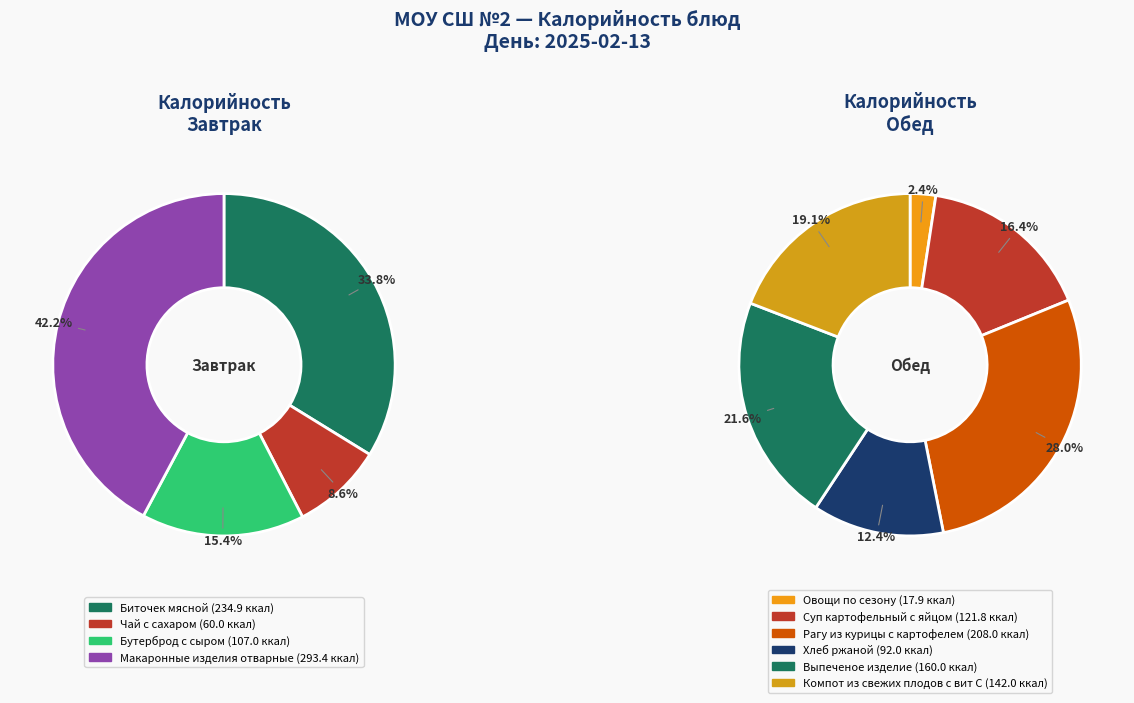

Which has a higher value, Хлеб ржаной or Рагу из курицы с картофелем?

Рагу из курицы с картофелем